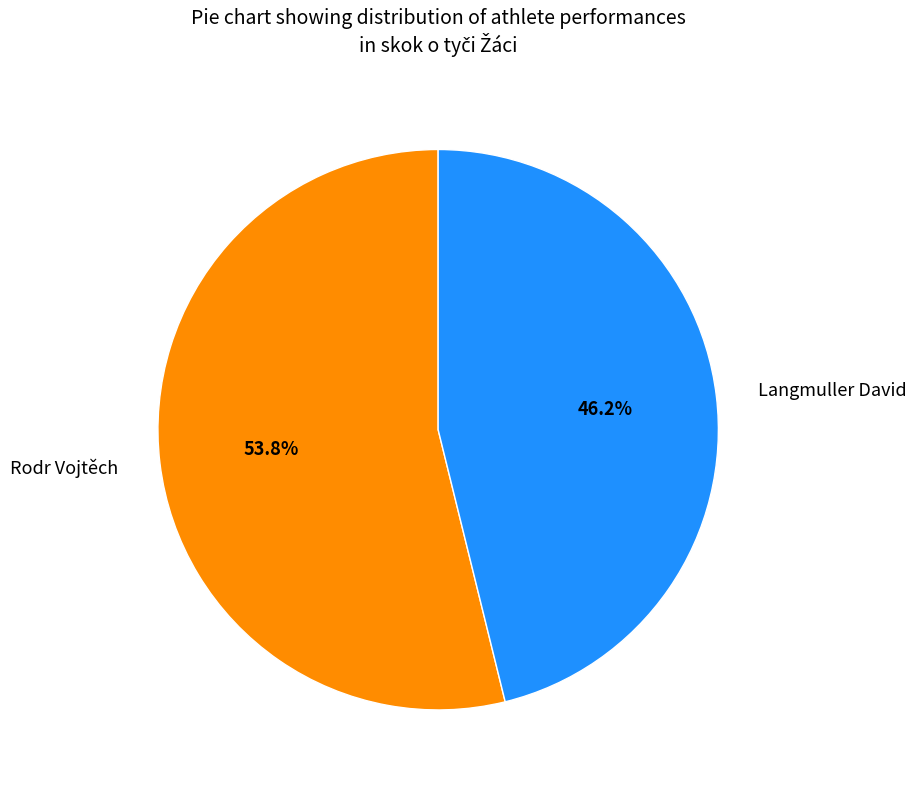

What is the ratio of the value at Rodr Vojtěch to the value at Langmuller David?

1.2